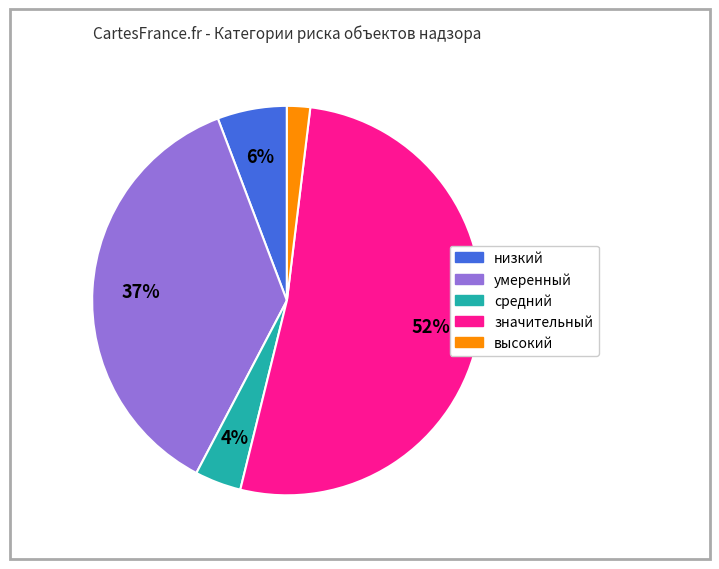

To the nearest percent, what is the average slice percentage?

20%